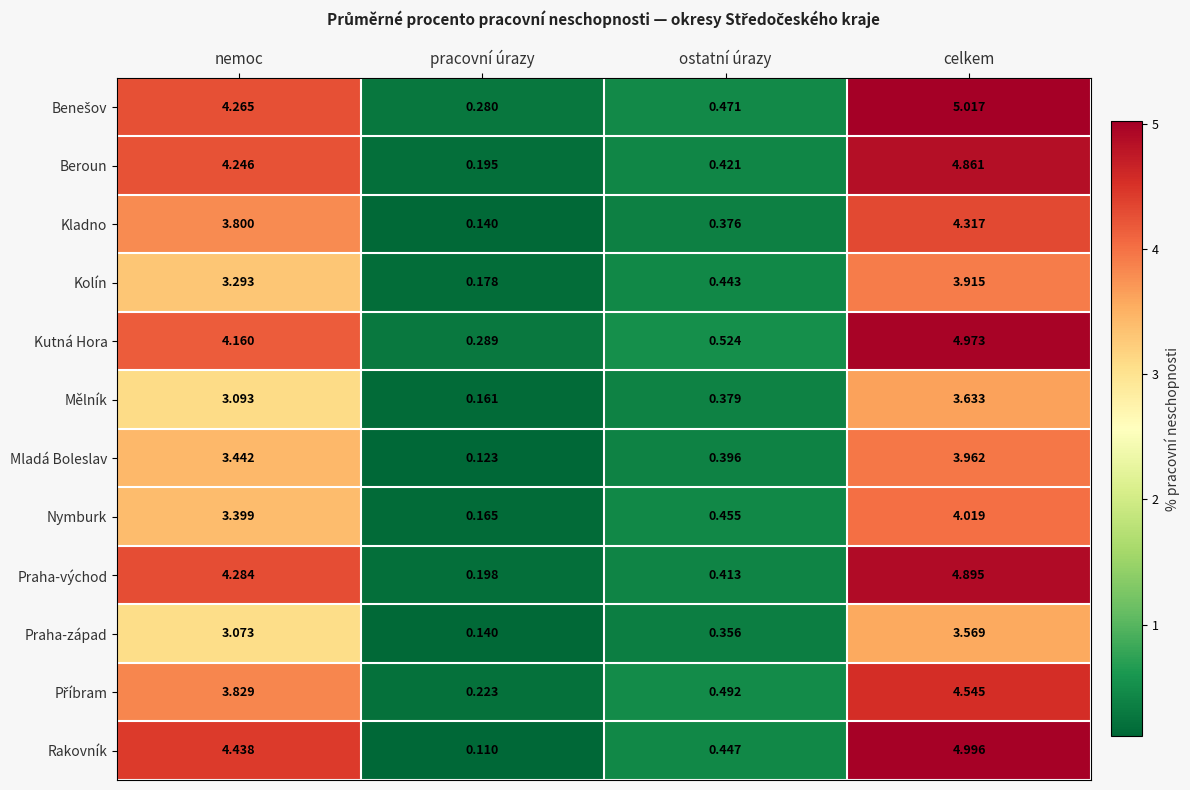

Where is Beroun nearest to the value 2?

ostatní úrazy